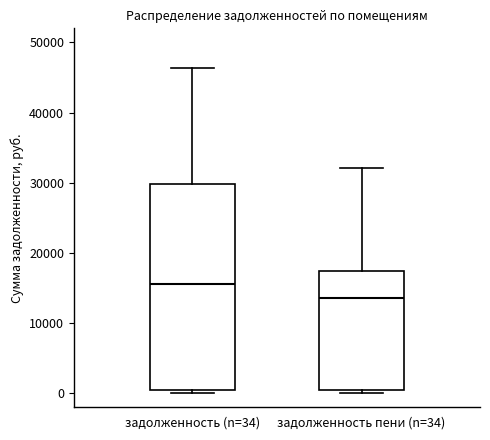

Where does the upper whisker of the box for задолженность (n=34) end on the y-axis? The values are not printed on the chart, so give them approximately, as read against the axis.

46000